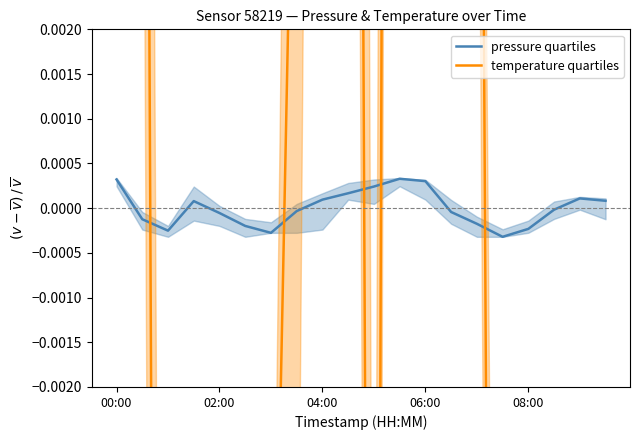

Reading left to right, what are all the values shown in this chart?

pressure quartiles: 0.0	-0.0	-0.0	0.0	-0.0	-0.0	-0.0	-0.0	0.0	0.0	0.0	0.0	0.0	-0.0	-0.0	-0.0	-0.0	-0.0	0.0	0.0
temperature quartiles: 0.1	0.0	-0.0	-0.0	-0.0	-0.0	-0.0	0.0	0.0	0.0	-0.0	0.1	0.1	0.0	0.0	-0.0	-0.0	-0.0	-0.0	-0.0